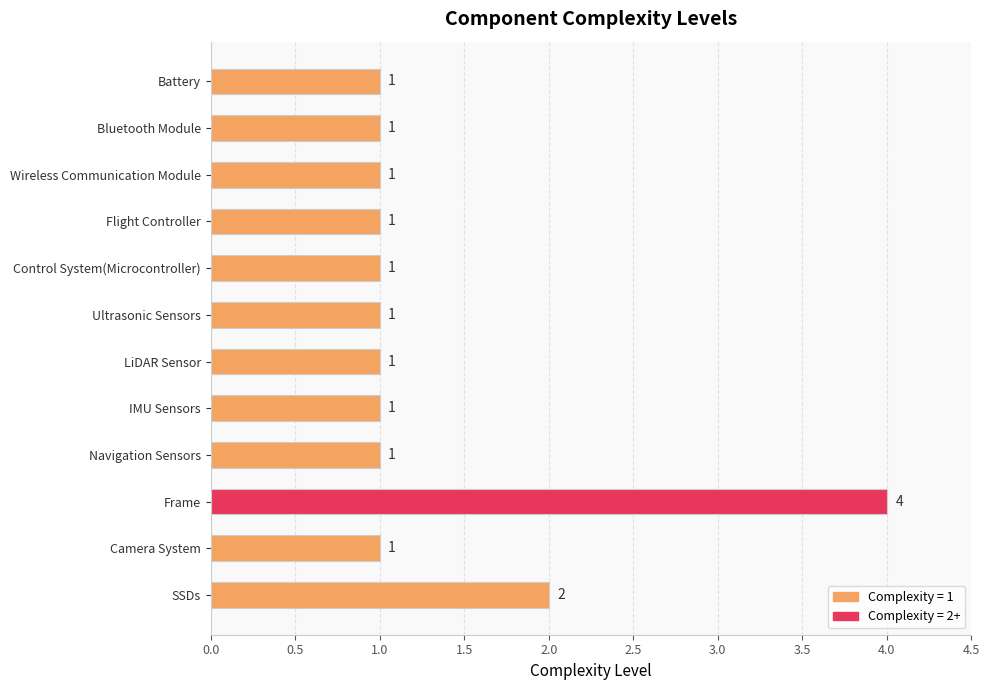

Count the number of categories in the chart.

12